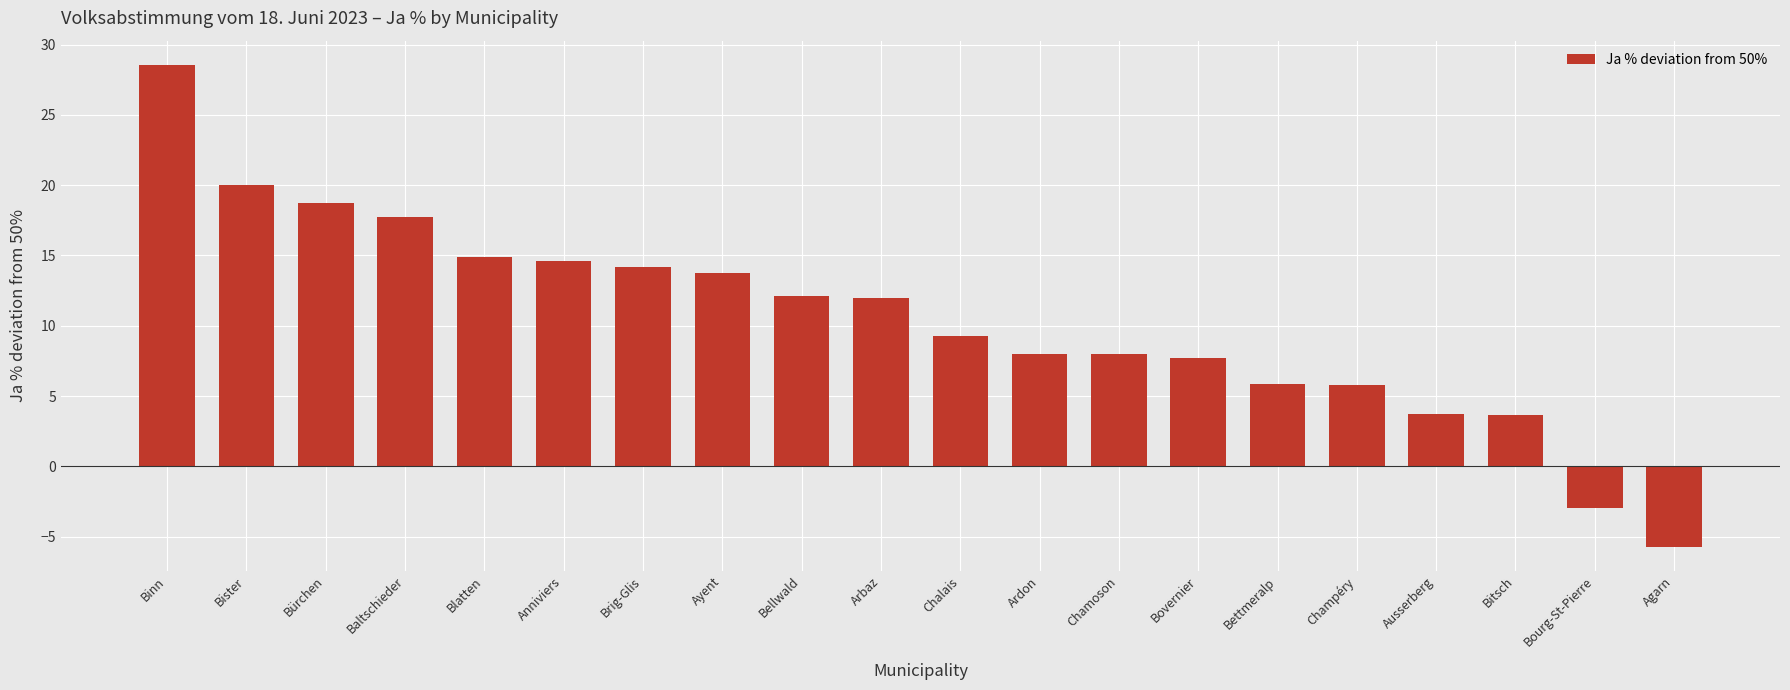

What is the sum of all values?

209.9